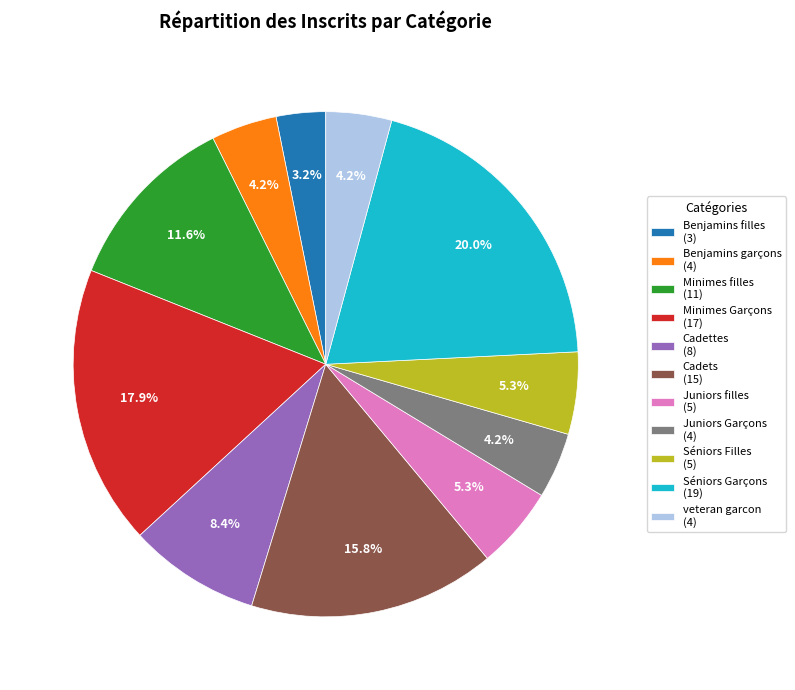

Is it true that Séniors Filles is 19% of the pie?

False